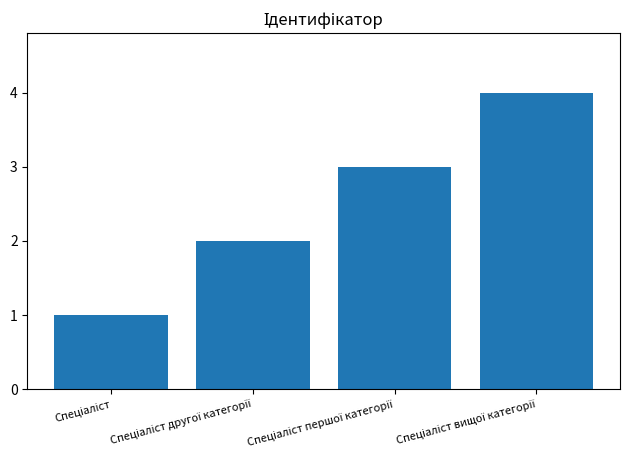

What is the maximum value shown in the chart?

4